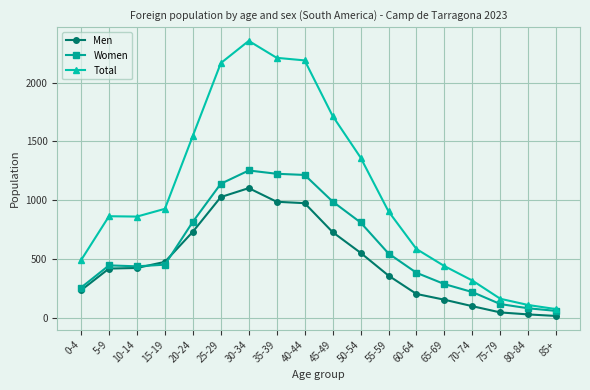

True or false: Total and Men cross at least once.

False